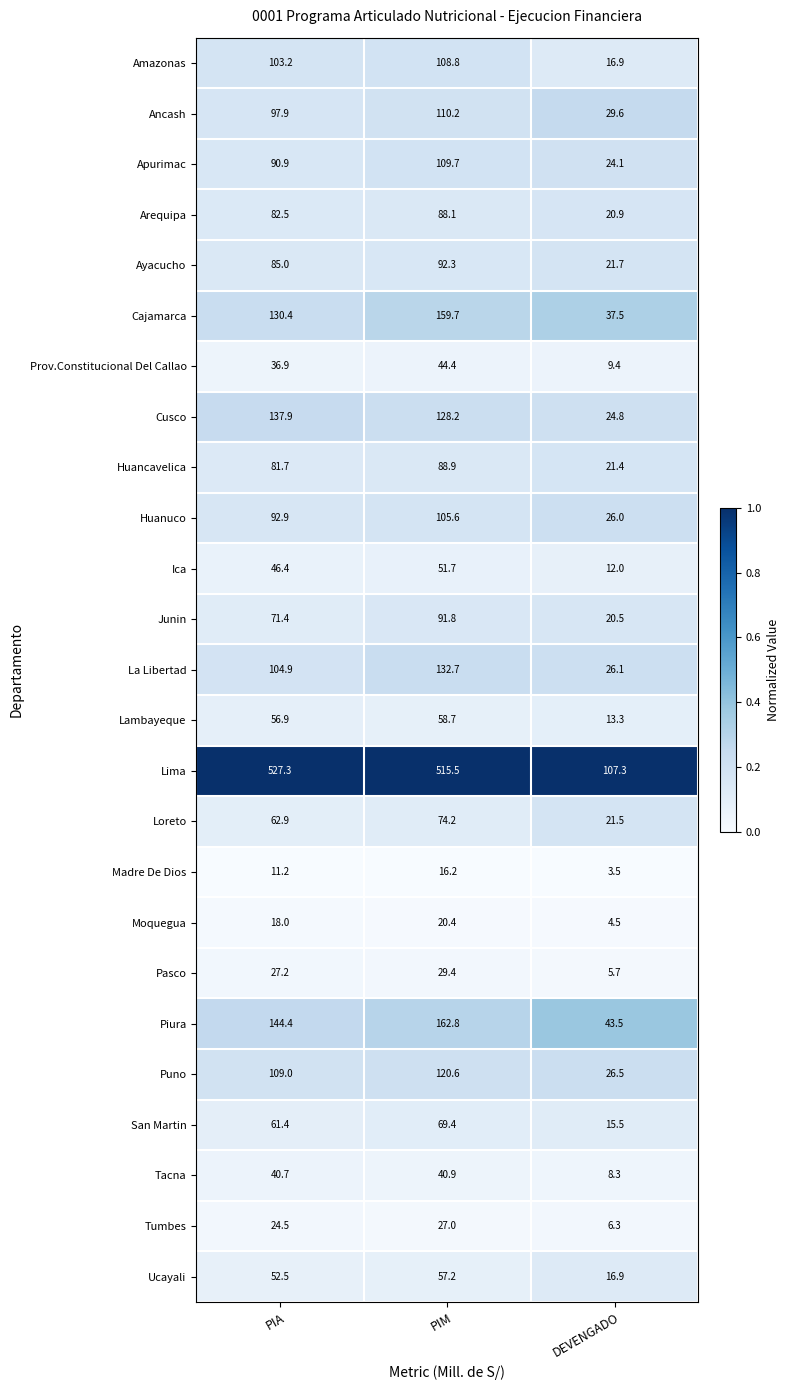

Rank the series at PIA from highest to lowest value.

Lima, Piura, Cusco, Cajamarca, Puno, La Libertad, Amazonas, Ancash, Huanuco, Apurimac, Ayacucho, Arequipa, Huancavelica, Junin, Loreto, San Martin, Lambayeque, Ucayali, Ica, Tacna, Prov.Constitucional Del Callao, Pasco, Tumbes, Moquegua, Madre De Dios